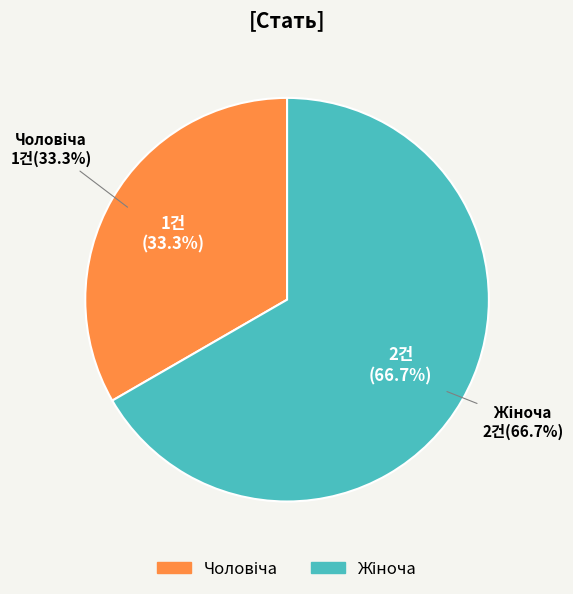

Is Жіноча the majority of the pie?

Yes